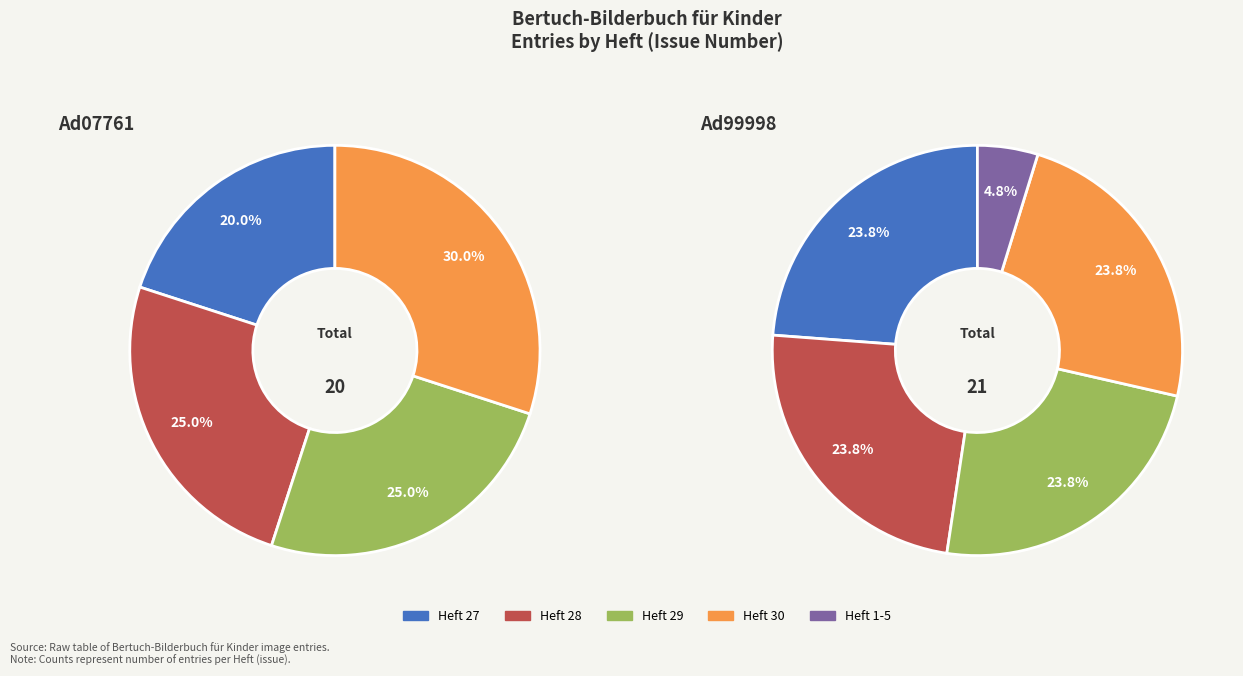

Is there any slice that represents more than half of the pie?

No